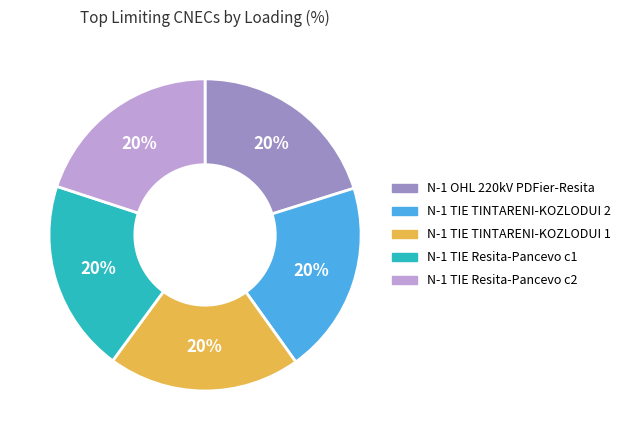

Does any single category account for the majority?

No